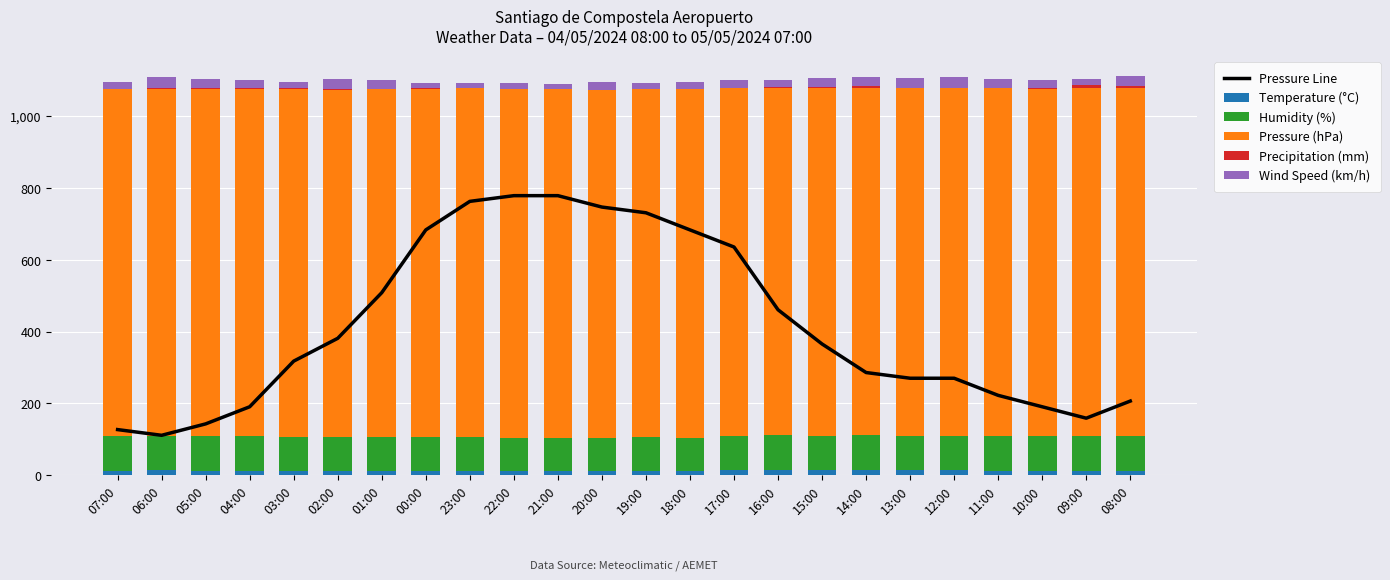

What is the spread (max minus min) of values at 17:00?

970.5